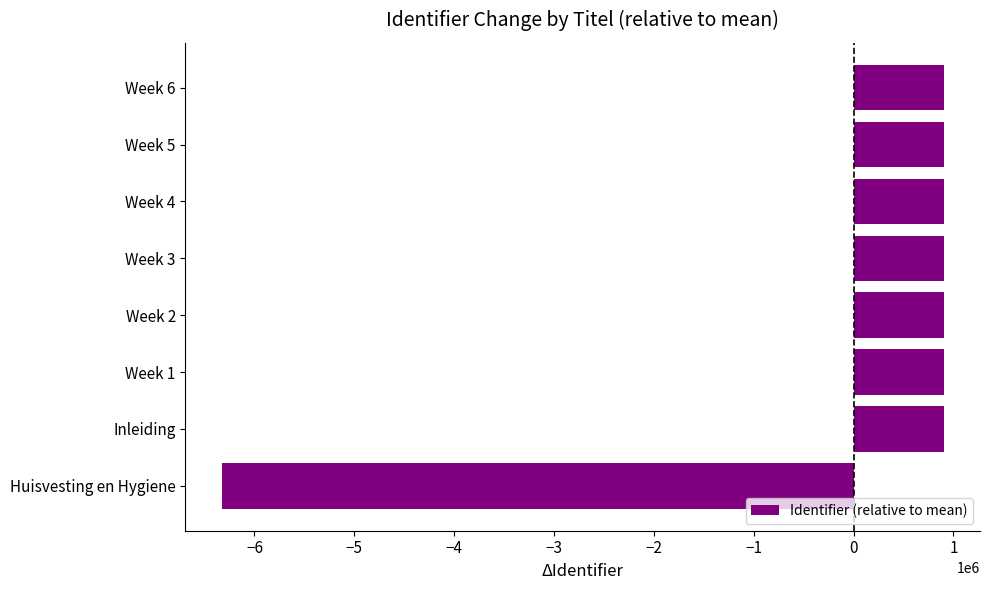

Are the bars grouped side by side (vs. stacked)?

No